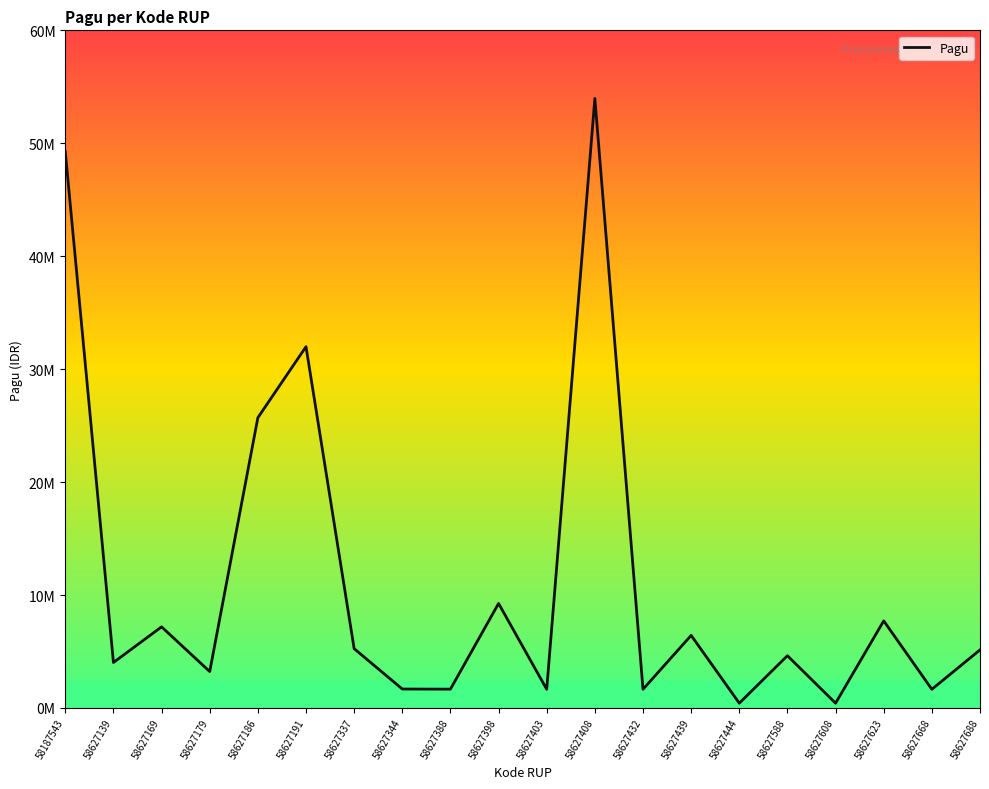

At which category does the data reach its first local valley?

58627139